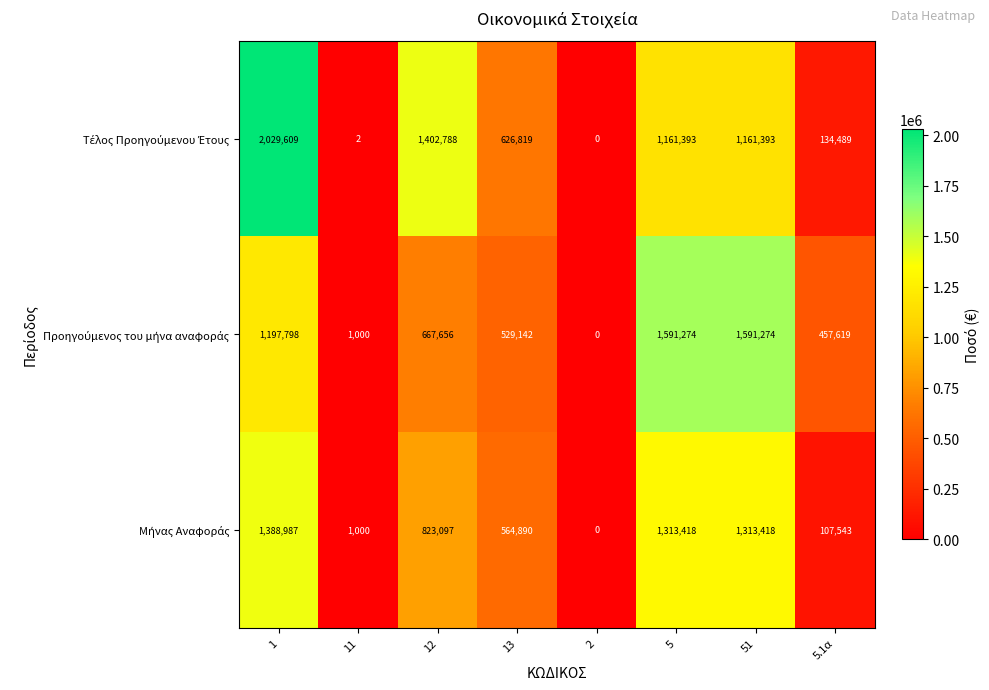

At how many categories does at least one series exceed 702140?

4